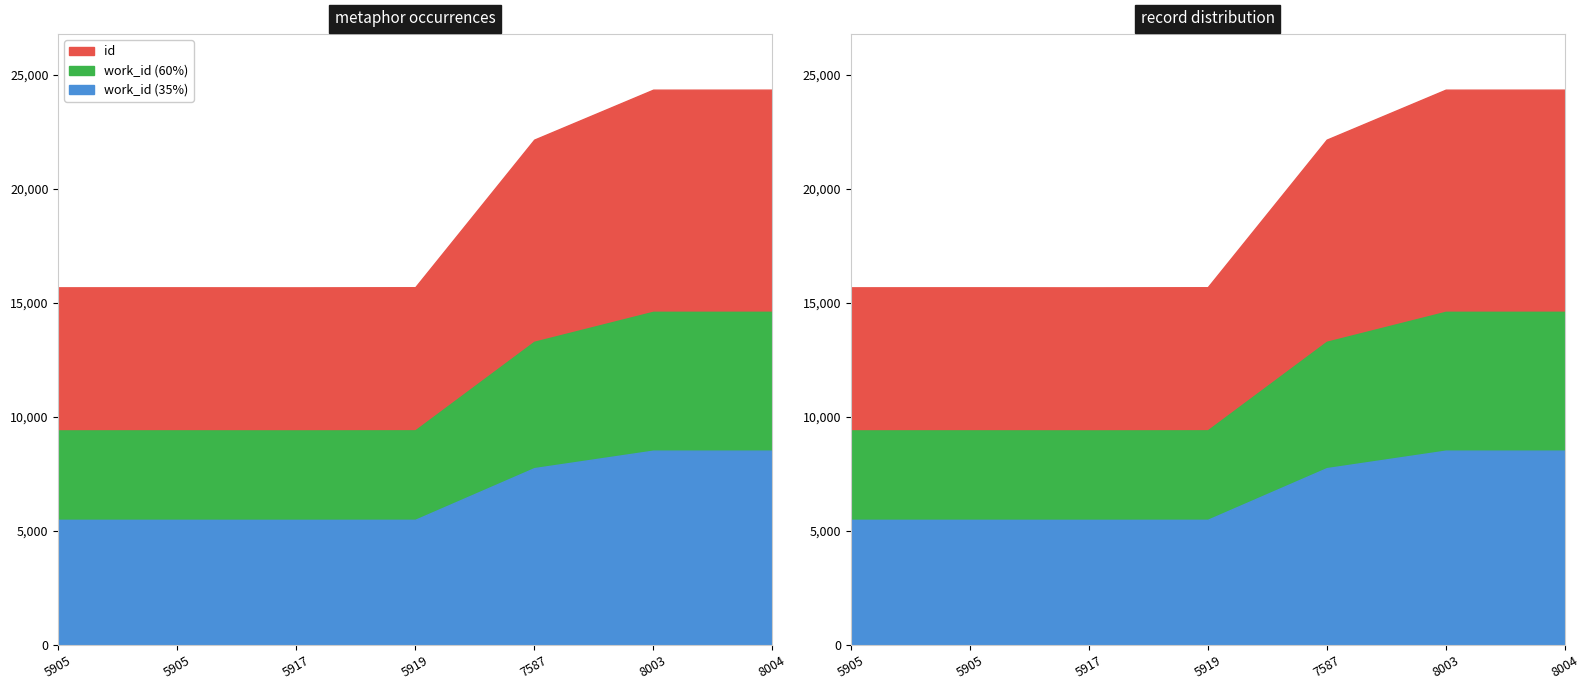

At which label is the value closest to 20023?

7587